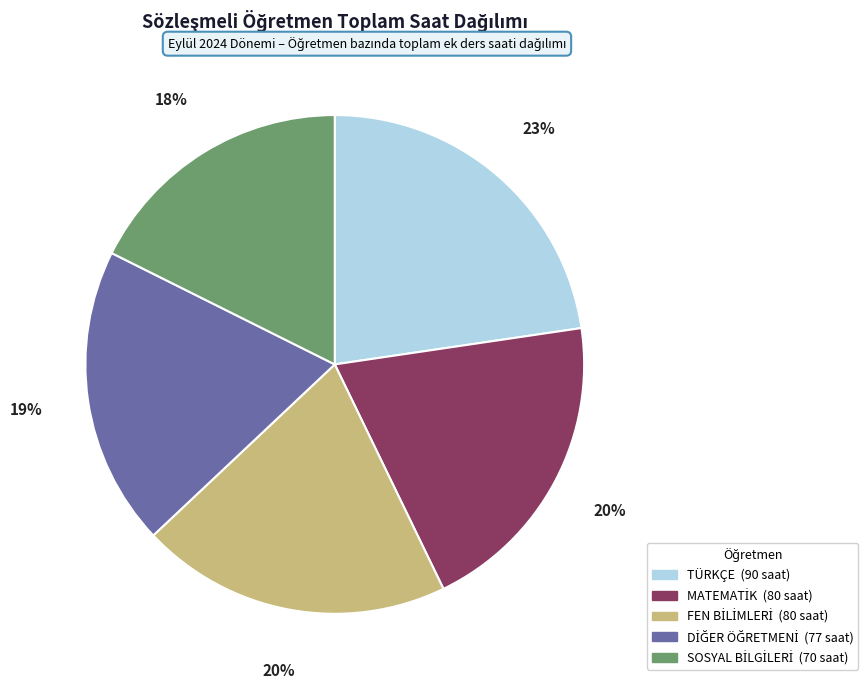

To the nearest percent, what is the average slice percentage?

20%